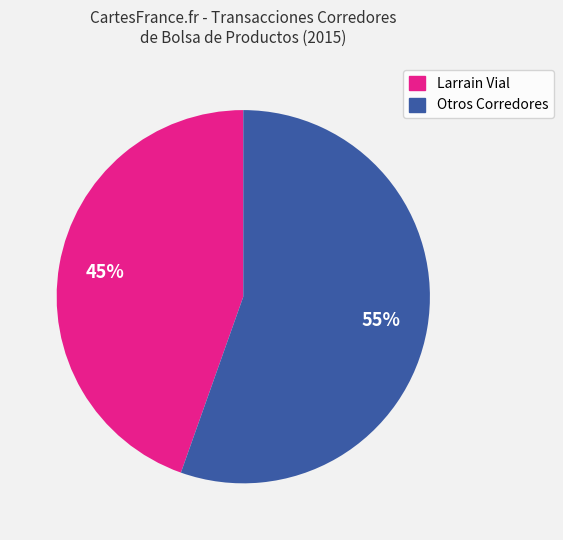

To the nearest percent, what is the average slice percentage?

50%